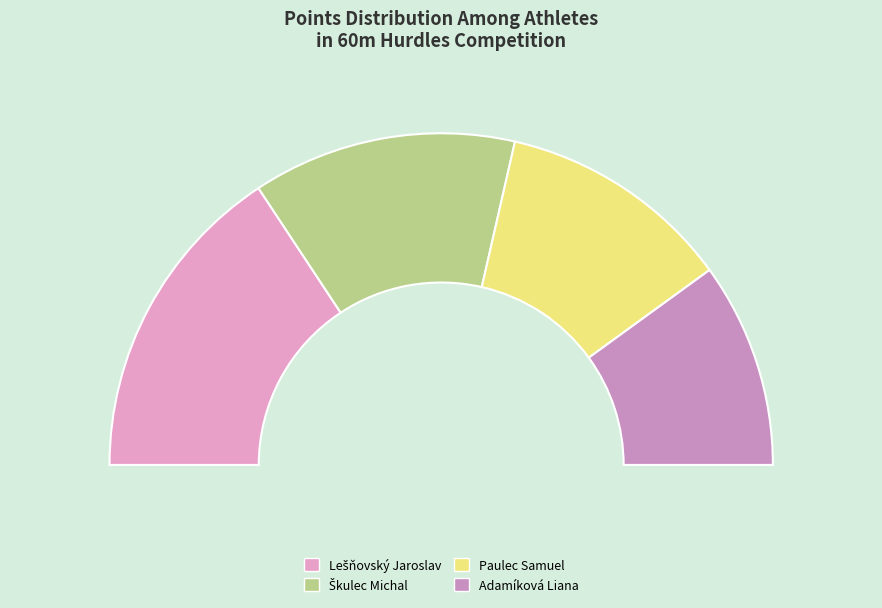

What portion of the pie excludes Paulec Samuel?

77.1%